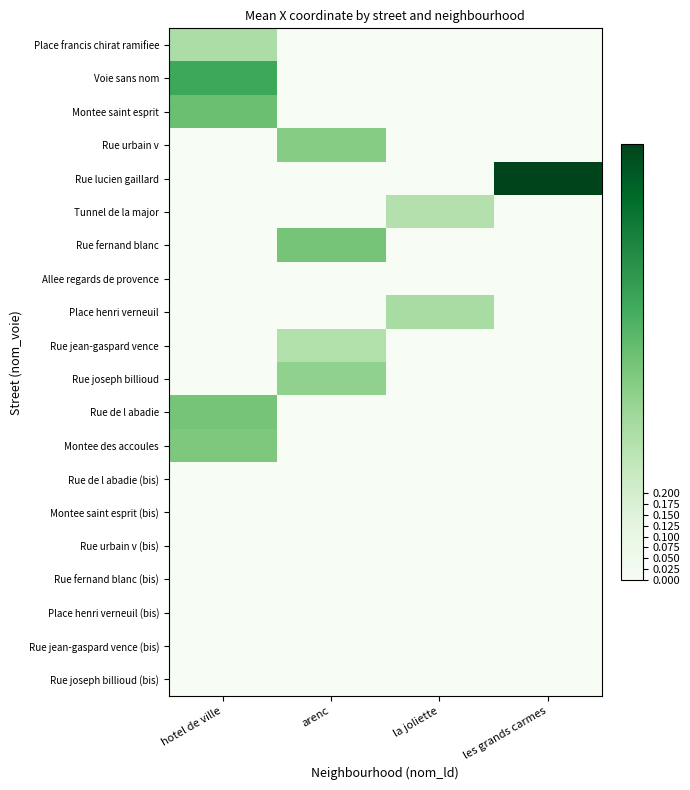

Reading right to left, what are all the values shown in this chart?

Place francis chirat ramifiee: les grands carmes=0.0	la joliette=0.0	arenc=0.0	hotel de ville=0.3
Voie sans nom: les grands carmes=0.0	la joliette=0.0	arenc=0.0	hotel de ville=0.6
Montee saint esprit: les grands carmes=0.0	la joliette=0.0	arenc=0.0	hotel de ville=0.5
Rue urbain v: les grands carmes=0.0	la joliette=0.0	arenc=0.4	hotel de ville=0.0
Rue lucien gaillard: les grands carmes=1.0	la joliette=0.0	arenc=0.0	hotel de ville=0.0
Tunnel de la major: les grands carmes=0.0	la joliette=0.3	arenc=0.0	hotel de ville=0.0
Rue fernand blanc: les grands carmes=0.0	la joliette=0.0	arenc=0.5	hotel de ville=0.0
Allee regards de provence: les grands carmes=0.0	la joliette=0.0	arenc=0.0	hotel de ville=0.0
Place henri verneuil: les grands carmes=0.0	la joliette=0.3	arenc=0.0	hotel de ville=0.0
Rue jean-gaspard vence: les grands carmes=0.0	la joliette=0.0	arenc=0.3	hotel de ville=0.0
Rue joseph billioud: les grands carmes=0.0	la joliette=0.0	arenc=0.4	hotel de ville=0.0
Rue de l abadie: les grands carmes=0.0	la joliette=0.0	arenc=0.0	hotel de ville=0.5
Montee des accoules: les grands carmes=0.0	la joliette=0.0	arenc=0.0	hotel de ville=0.5
Rue de l abadie (bis): les grands carmes=0.0	la joliette=0.0	arenc=0.0	hotel de ville=0.0
Montee saint esprit (bis): les grands carmes=0.0	la joliette=0.0	arenc=0.0	hotel de ville=0.0
Rue urbain v (bis): les grands carmes=0.0	la joliette=0.0	arenc=0.0	hotel de ville=0.0
Rue fernand blanc (bis): les grands carmes=0.0	la joliette=0.0	arenc=0.0	hotel de ville=0.0
Place henri verneuil (bis): les grands carmes=0.0	la joliette=0.0	arenc=0.0	hotel de ville=0.0
Rue jean-gaspard vence (bis): les grands carmes=0.0	la joliette=0.0	arenc=0.0	hotel de ville=0.0
Rue joseph billioud (bis): les grands carmes=0.0	la joliette=0.0	arenc=0.0	hotel de ville=0.0